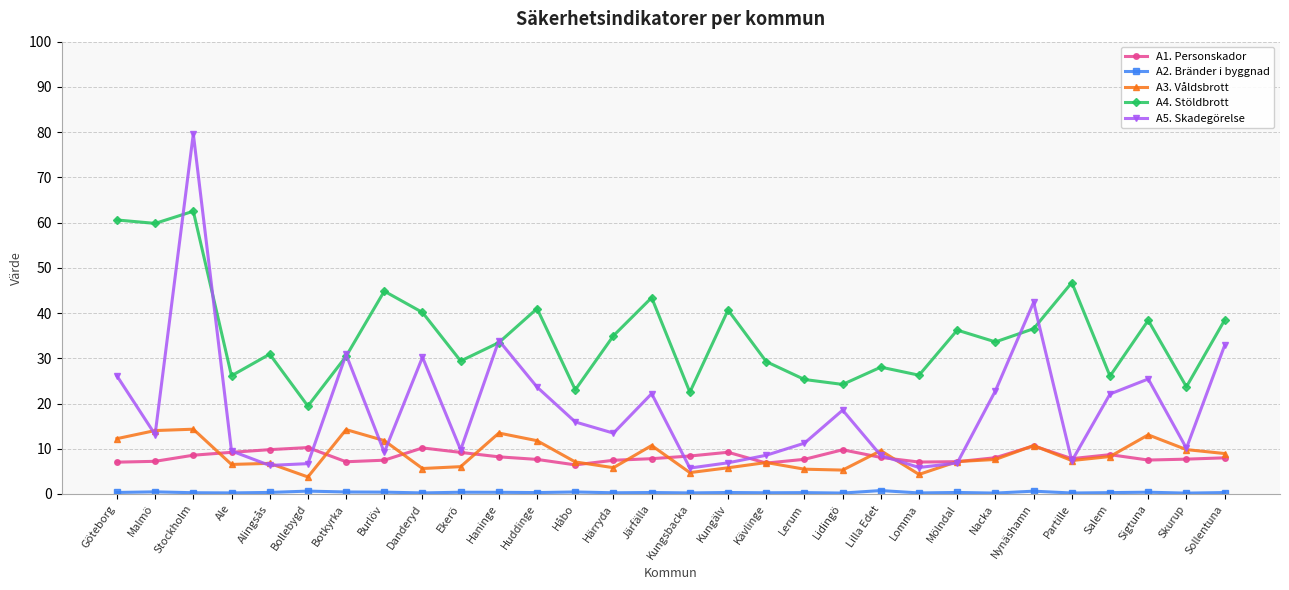

True or false: A4. Stöldbrott and A3. Våldsbrott intersect in this chart.

False